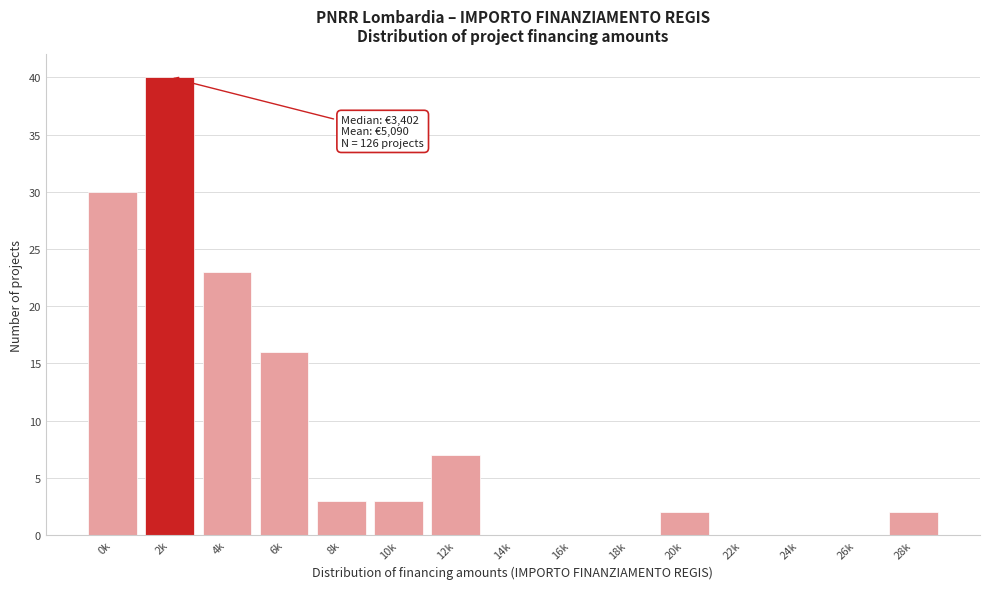

Reading right to left, extract all data points from this chart.

28k=2	26k=0	24k=0	22k=0	20k=2	18k=0	16k=0	14k=0	12k=7	10k=3	8k=3	6k=16	4k=23	2k=40	0k=30